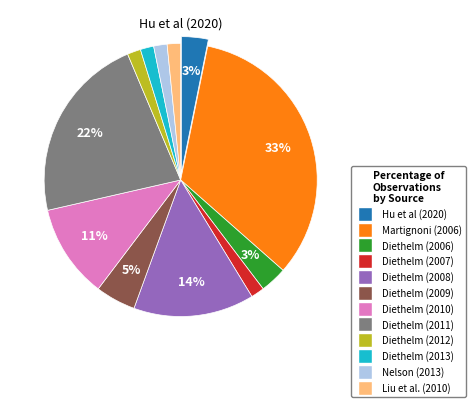

Between Diethelm (2009) and Diethelm (2006), which is larger?

Diethelm (2009)